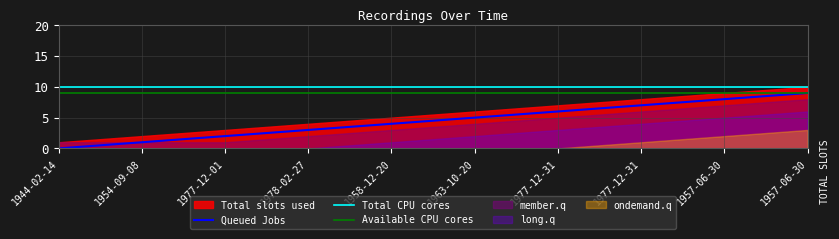

Reading right to left, extract all data points from this chart.

1957-06-30=9	1957-06-30=8	1977-12-31=7	1977-12-31=6	1963-10-20=5	1958-12-20=4	1978-02-27=3	1977-12-01=2	1954-09-08=1	1944-02-14=0